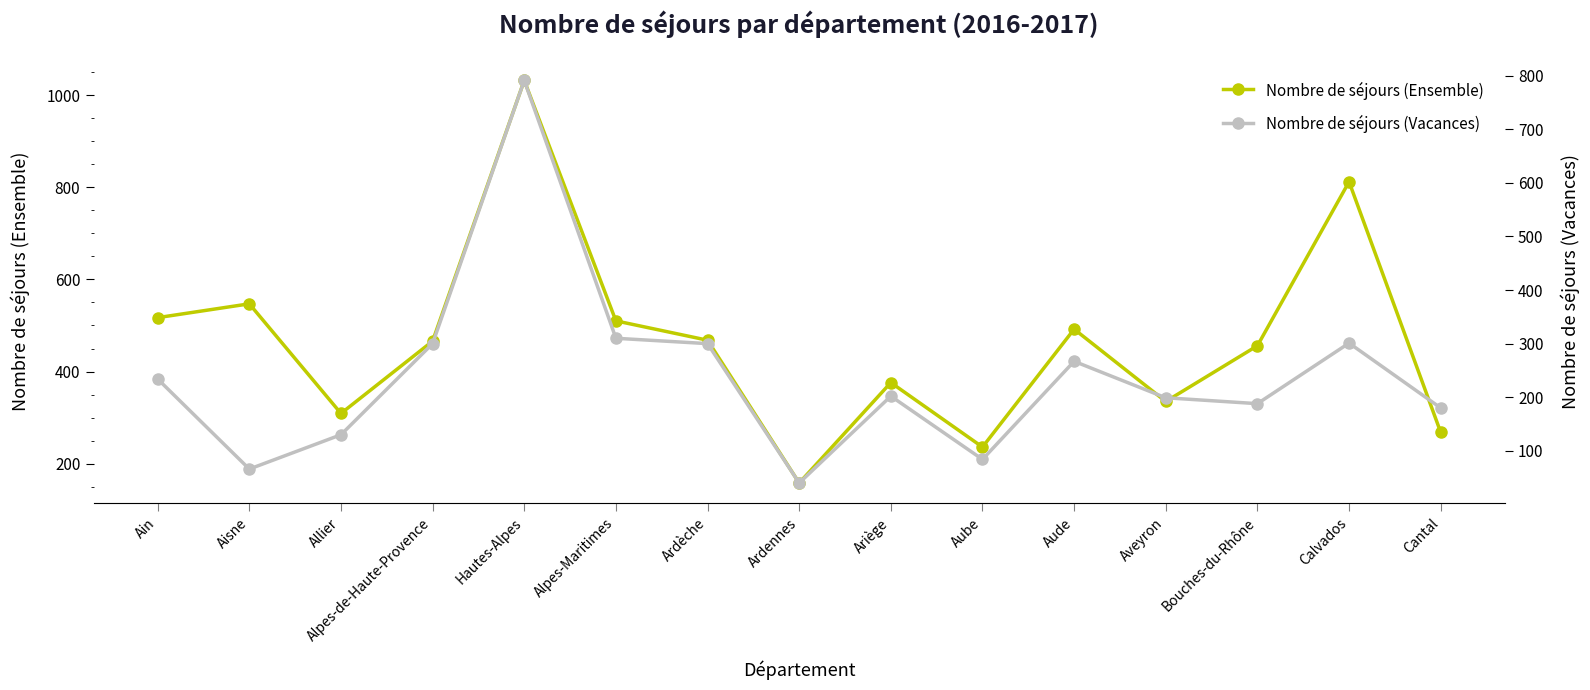

At which category is the sum across all series the highest?

Hautes-Alpes